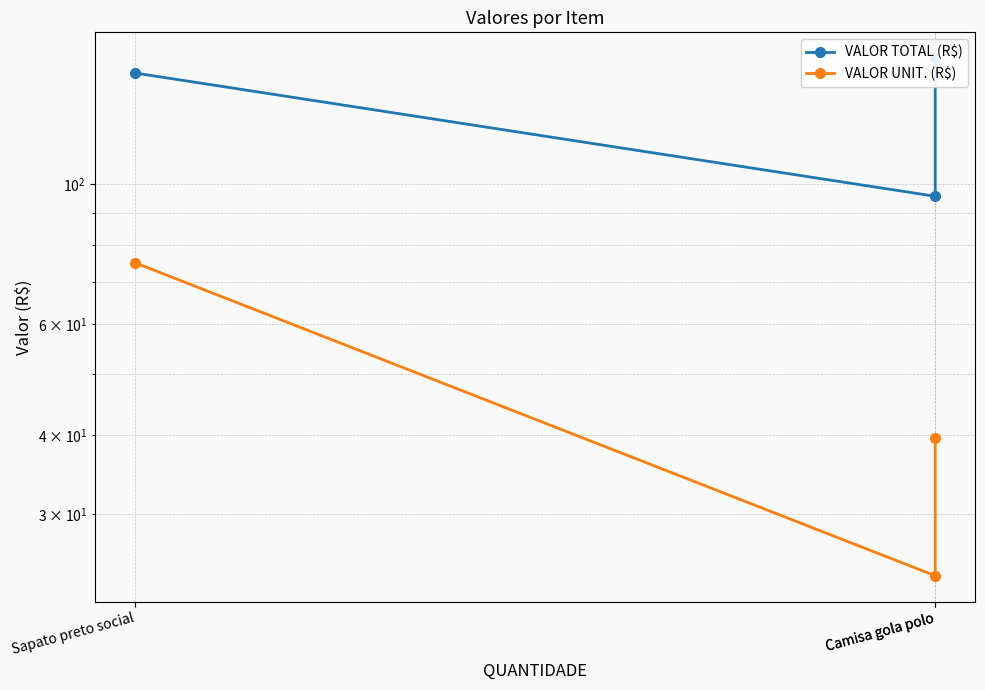

Rank the series by their maximum value, from lowest to highest.

VALOR UNIT. (R$), VALOR TOTAL (R$)